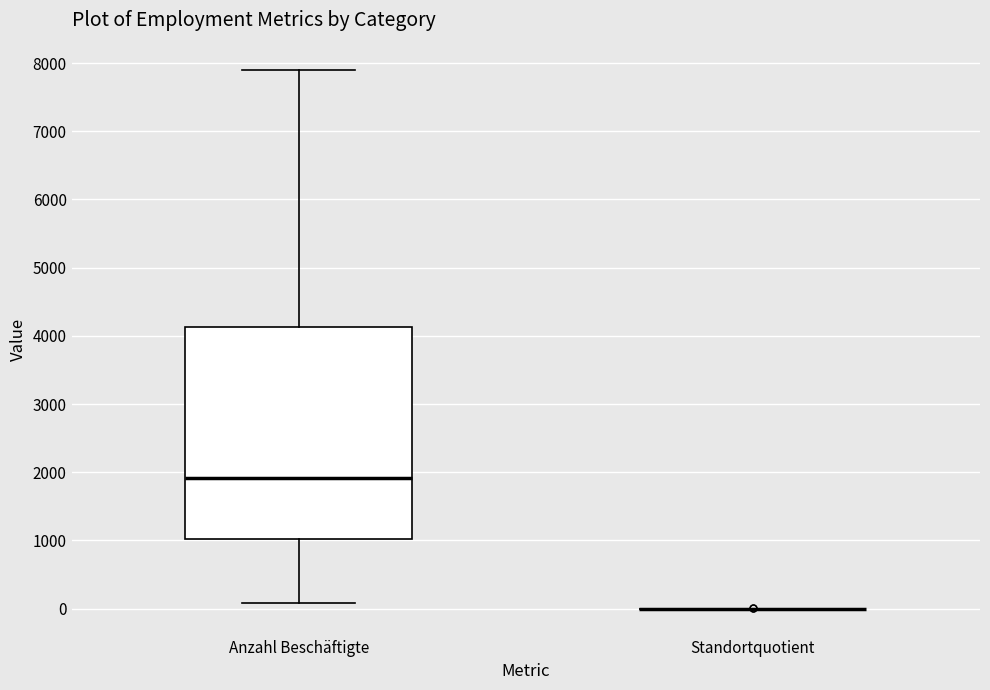

Reading left to right, read every box against the y-axis: the position of its median line, the range the box covers, and the ends of its whiskers. The values are not printed on the chart, so give them approximately, as read against the axis.

Anzahl Beschäftigte: median 1900, box 1000 to 4100, whiskers 100 to 7900
Standortquotient: box collapsed to a line at 0, whiskers 0 to 0